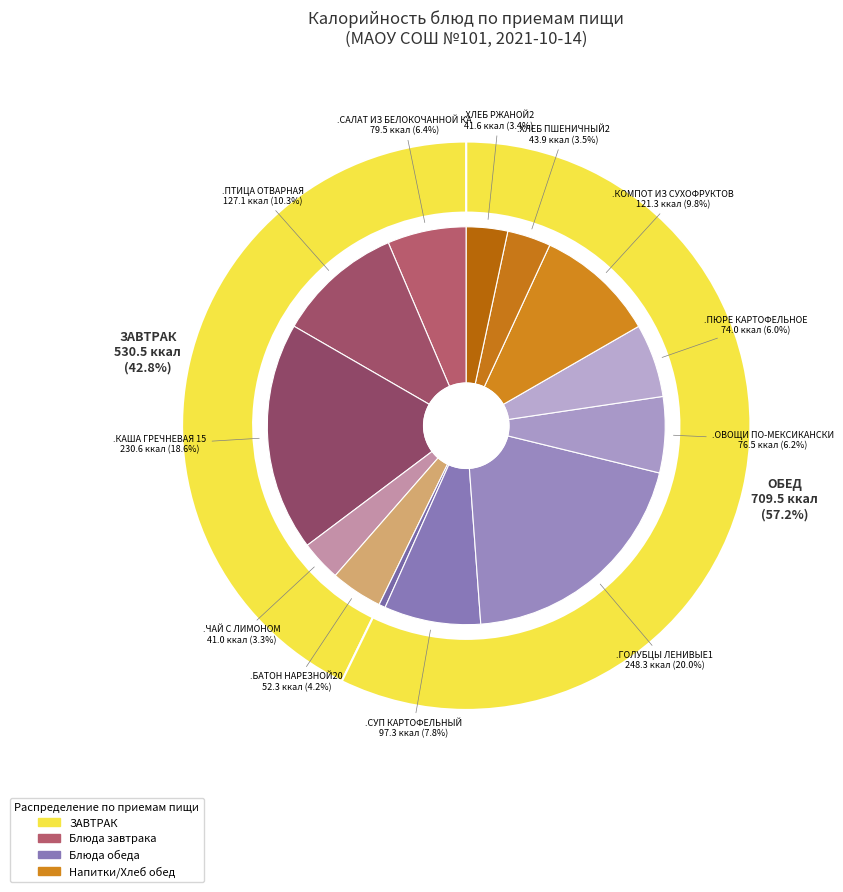

Between .ХЛЕБ РЖАНОЙ2 and .ХЛЕБ ПШЕНИЧНЫЙ2, which is larger?

.ХЛЕБ ПШЕНИЧНЫЙ2